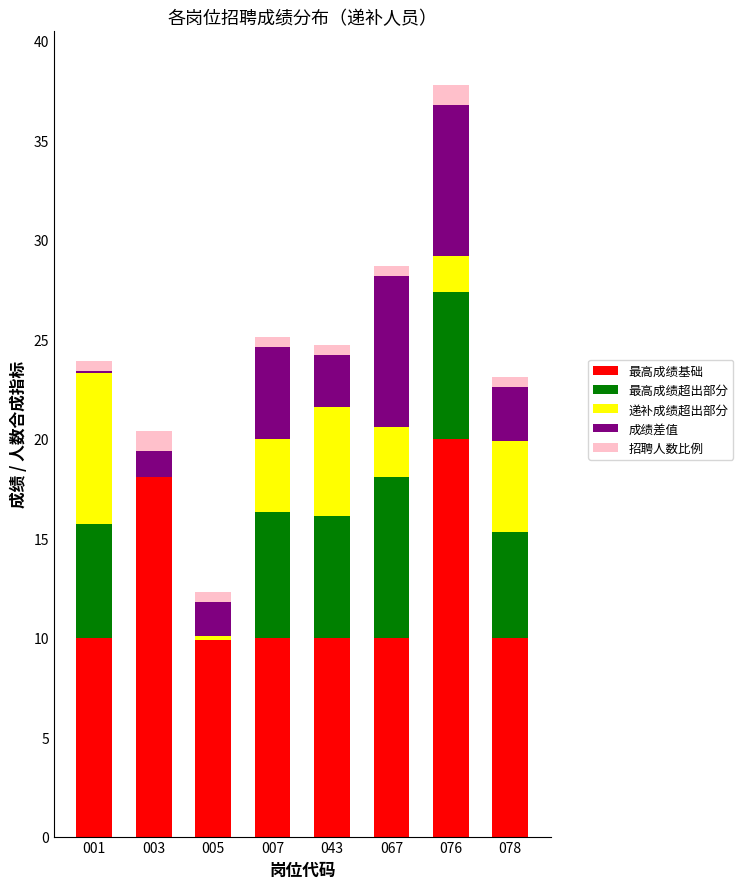

What is the value of the 最高成绩超出部分 bar at the 3rd from the left?

-0.1